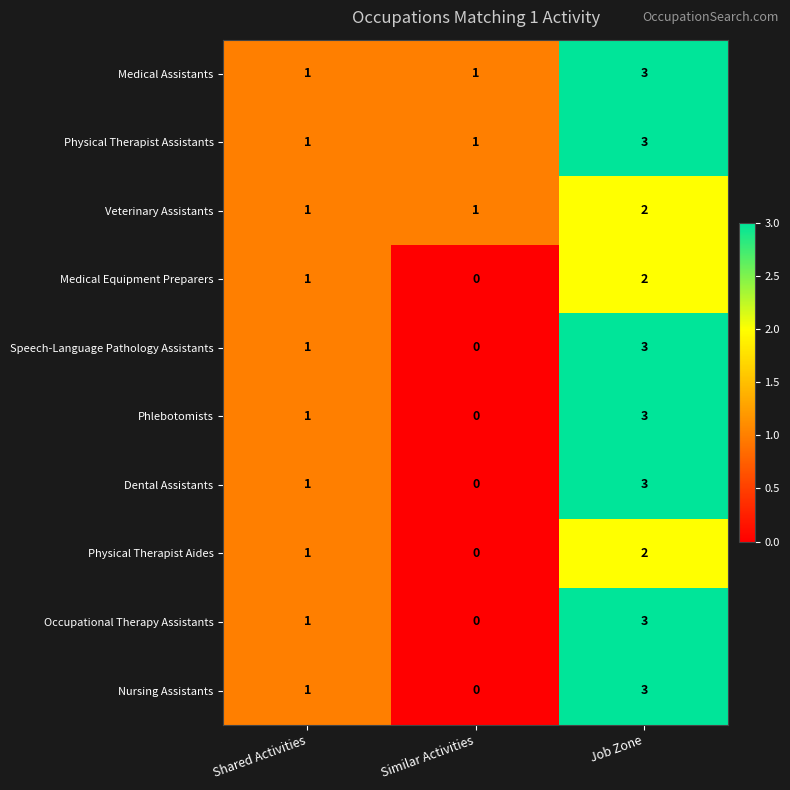

Reading left to right, what are all the values shown in this chart?

Medical Assistants: 1	1	3
Physical Therapist Assistants: 1	1	3
Veterinary Assistants: 1	1	2
Medical Equipment Preparers: 1	0	2
Speech-Language Pathology Assistants: 1	0	3
Phlebotomists: 1	0	3
Dental Assistants: 1	0	3
Physical Therapist Aides: 1	0	2
Occupational Therapy Assistants: 1	0	3
Nursing Assistants: 1	0	3